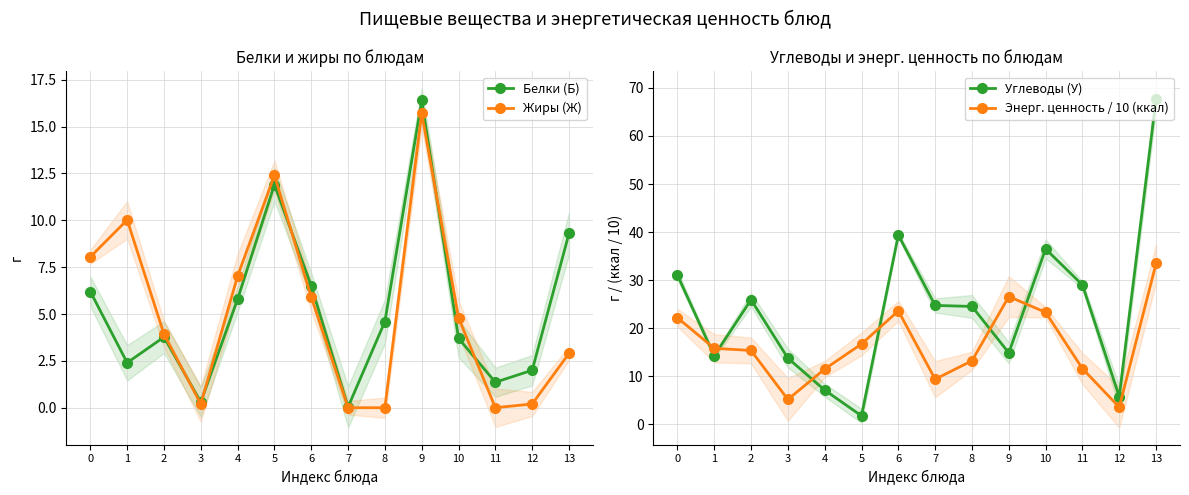

How many interior local valleys does the Углеводы (У) series have?

4